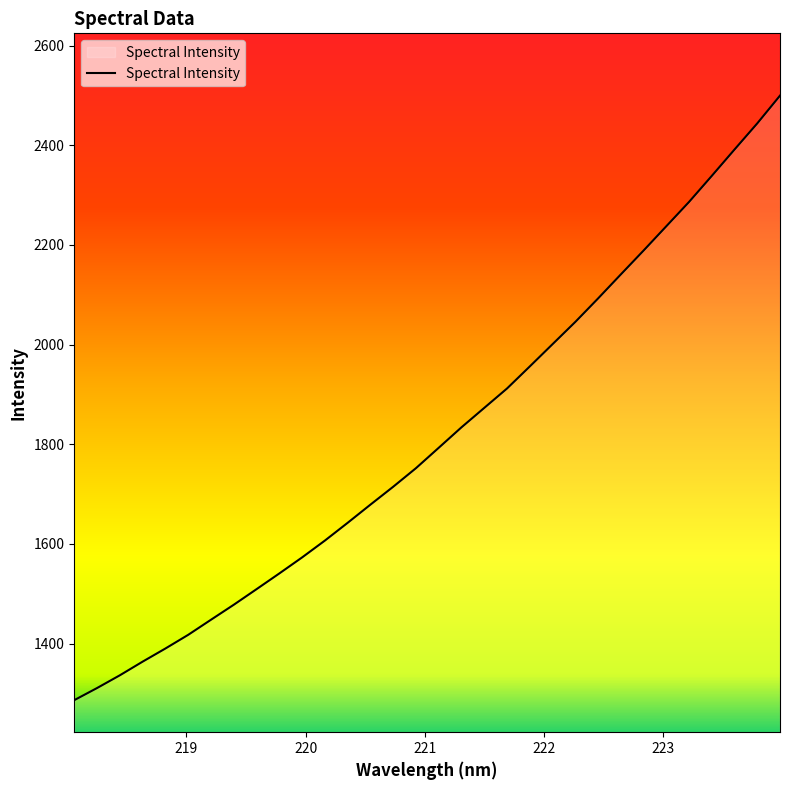

What is the difference between the second highest and minimum values?

1157.3